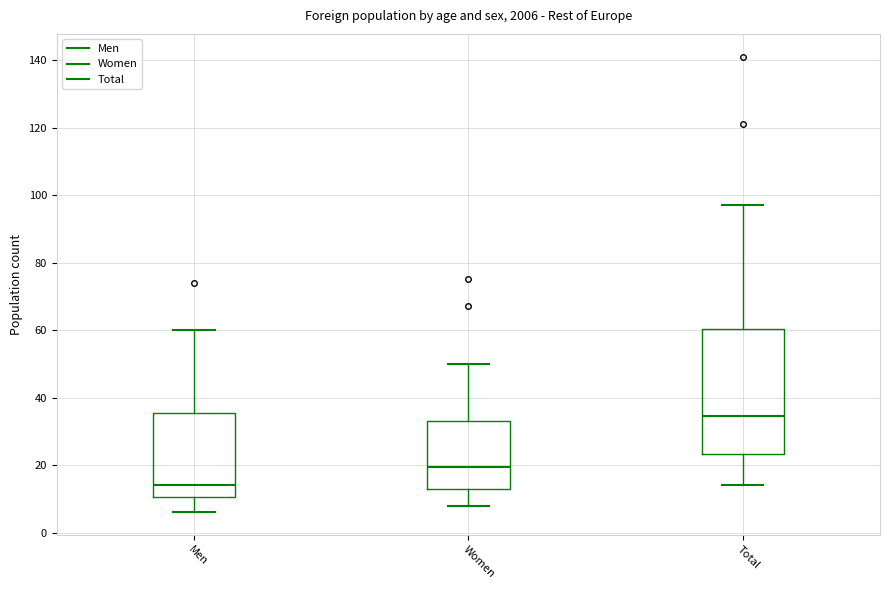

Where does the upper whisker of the box for Men end on the y-axis? The values are not printed on the chart, so give them approximately, as read against the axis.

60